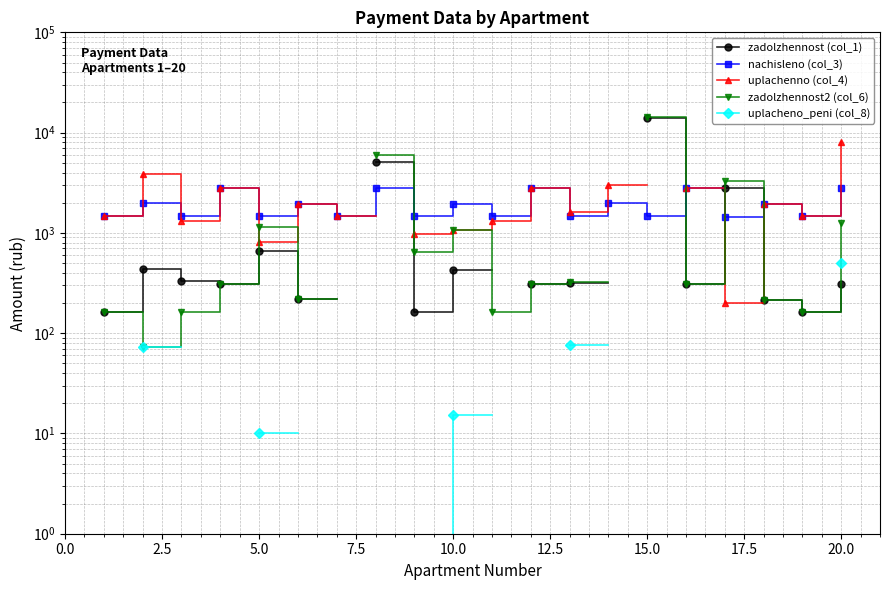

Count the number of data series in this chart.

5